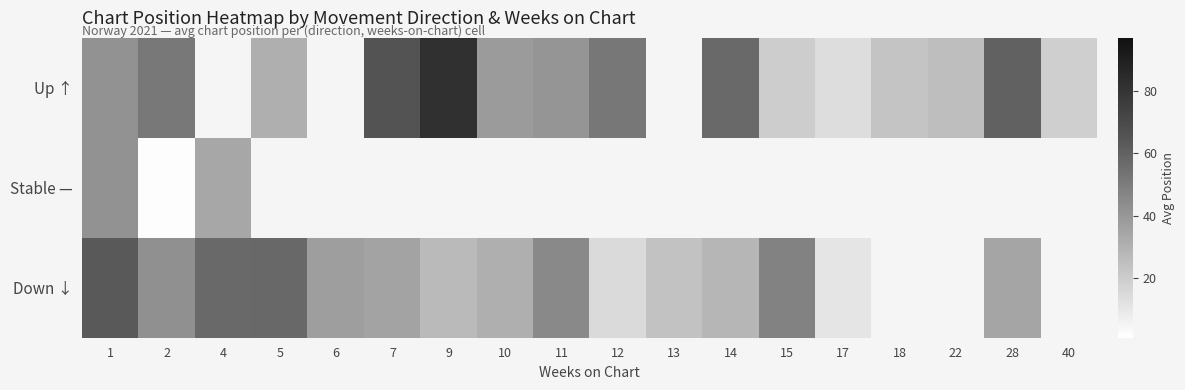

List the series in order of their peak value, lowest first.

Stable —, Down ↓, Up ↑